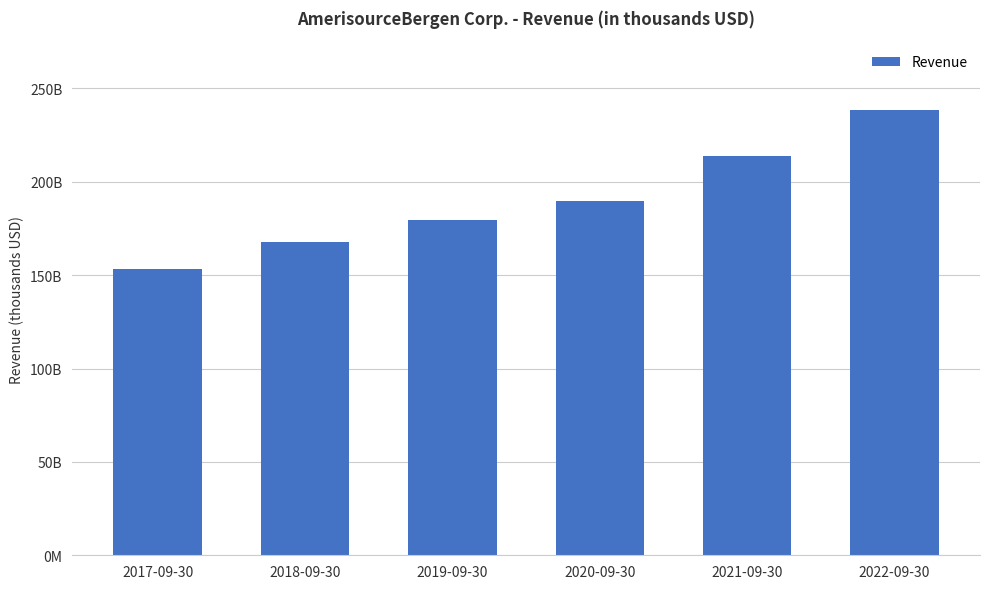

Is it true that the value at 2019-09-30 is 179589121?

True